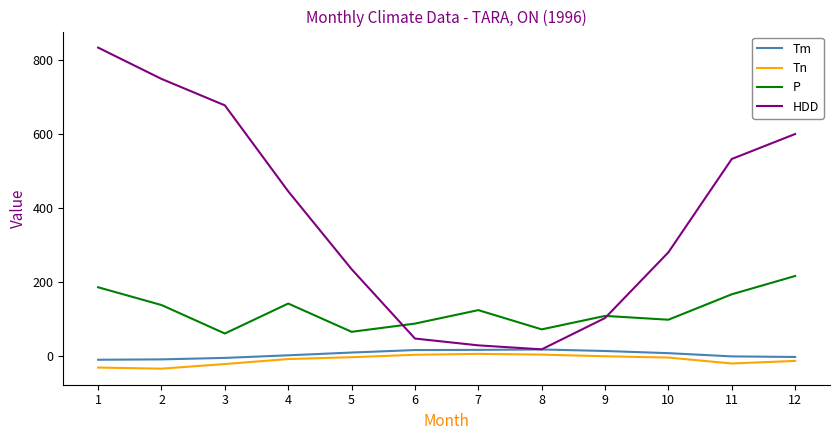

What is the total value across all series at 11?

682.9